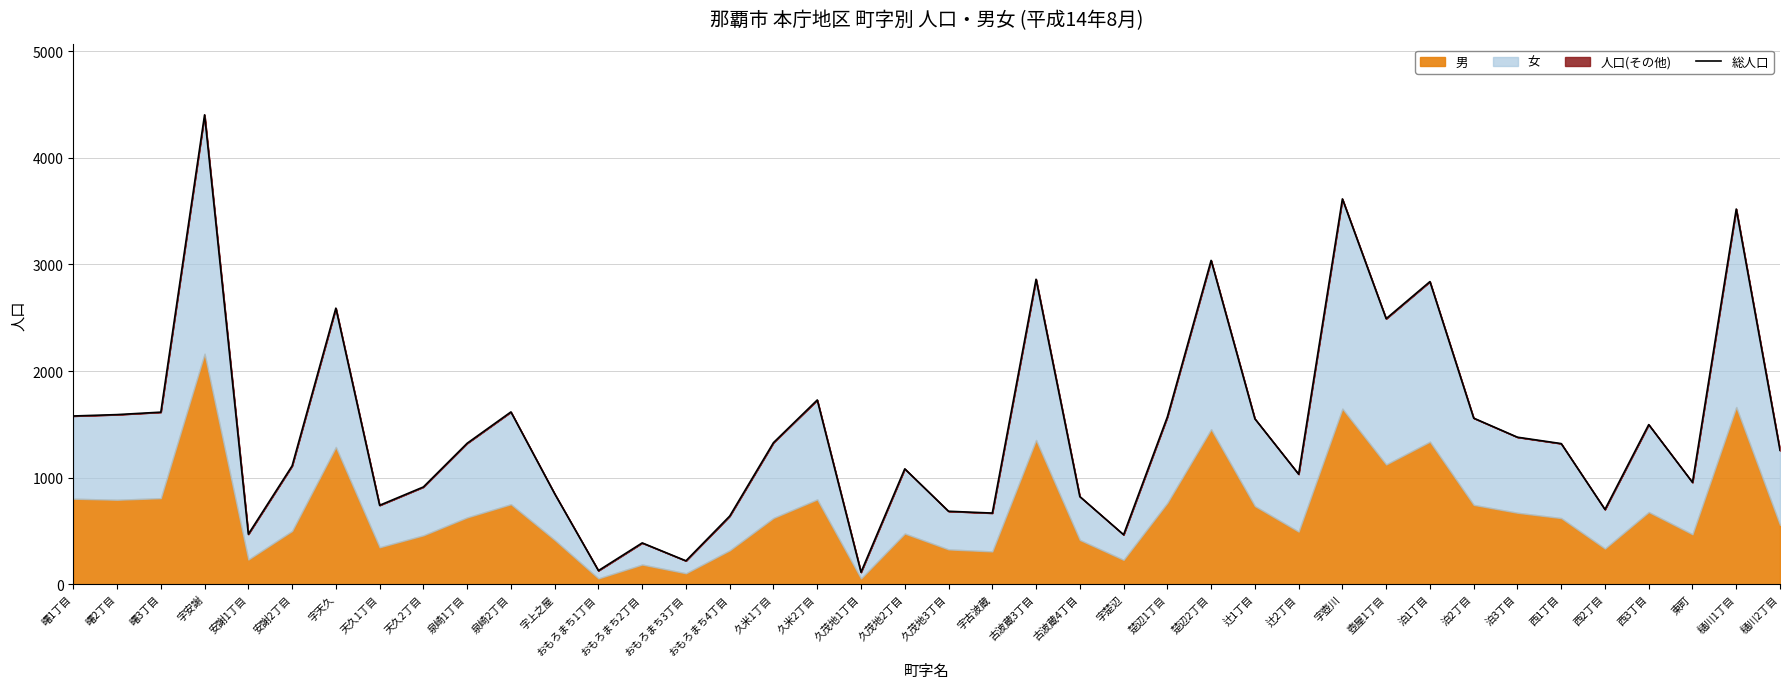

What is the ratio of the value at 辻2丁目 to the value at 西1丁目?

0.8